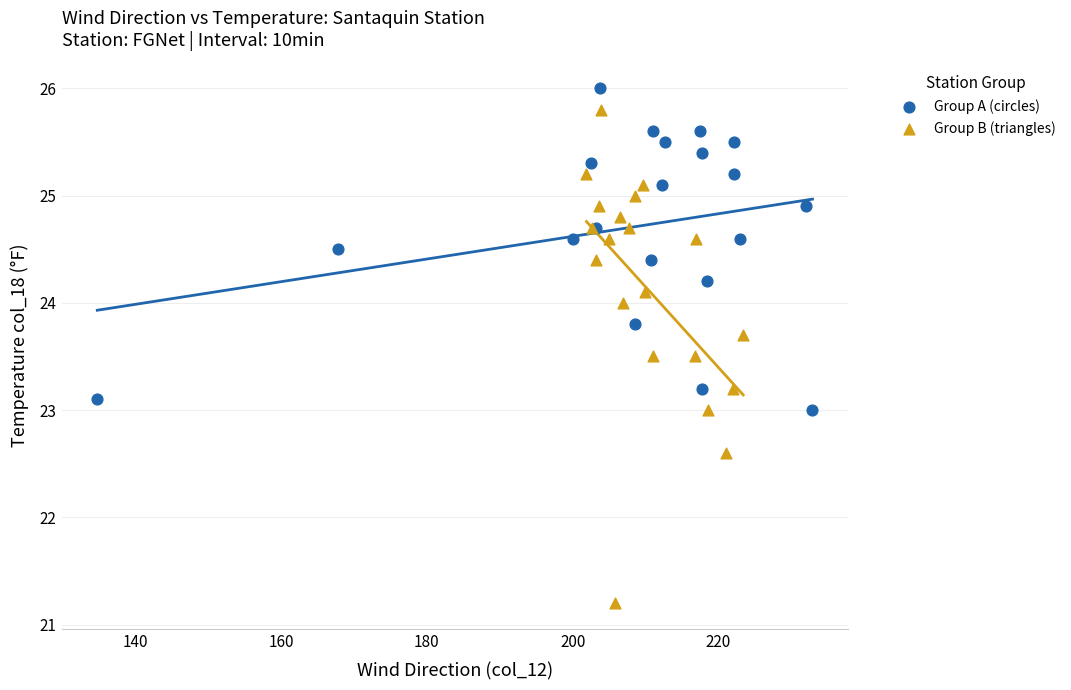

Which series has the widest spread of Y values?

Group B (triangles)